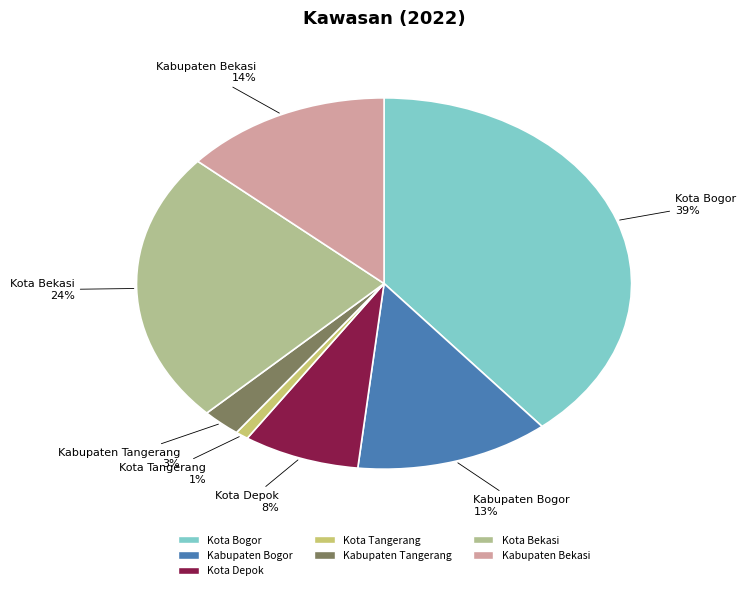

True or false: Kota Bekasi accounts for 17% of the total.

False